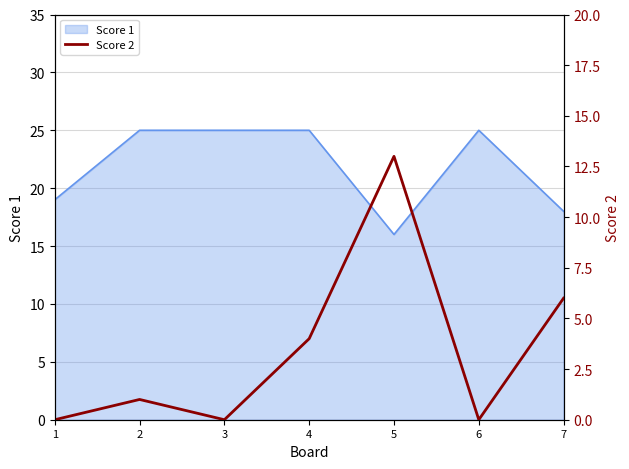

What is the change in value from 3 to 7?

+6